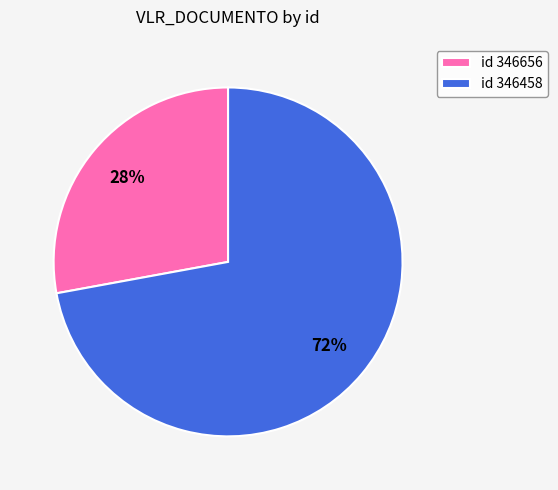

To the nearest percent, what portion does id 346656 represent?

28%